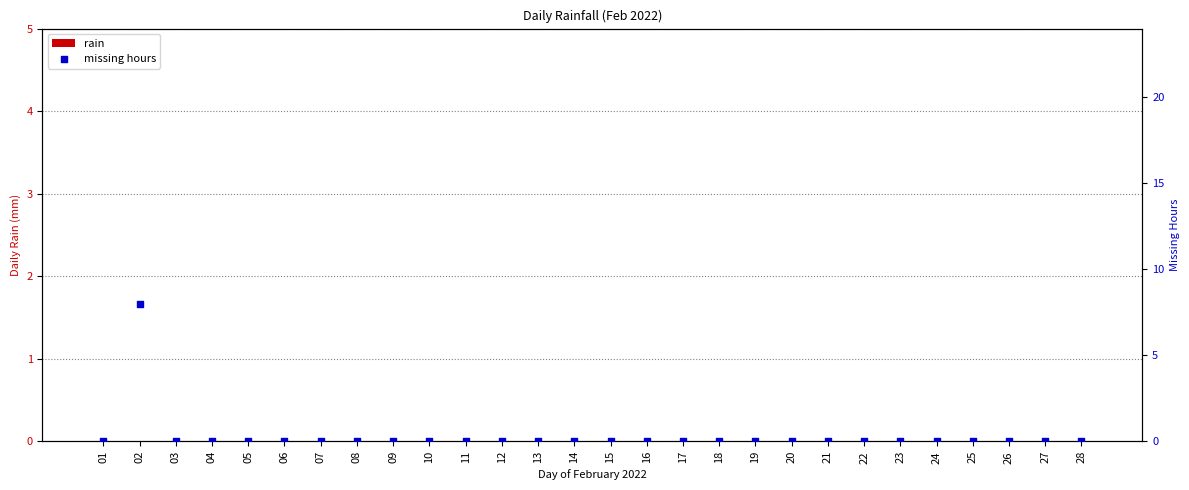

Which series reaches the minimum Y coordinate?

rain